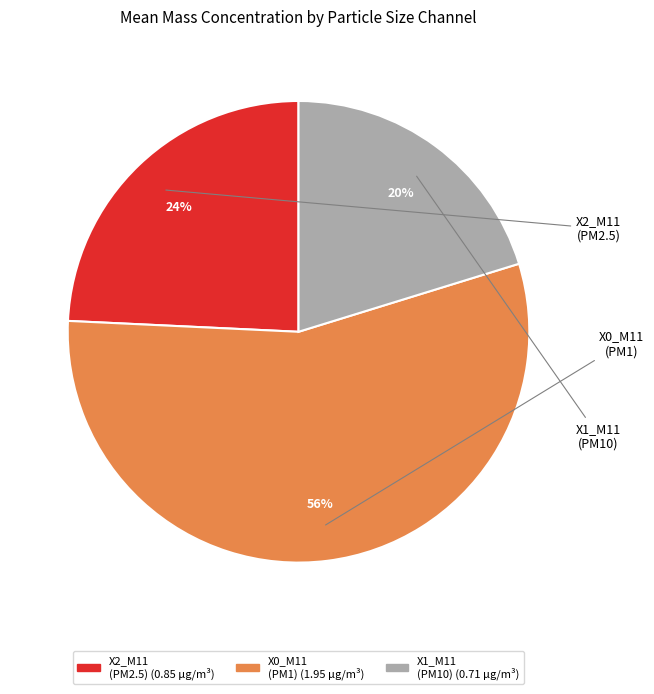

How many segments does this pie chart have?

3